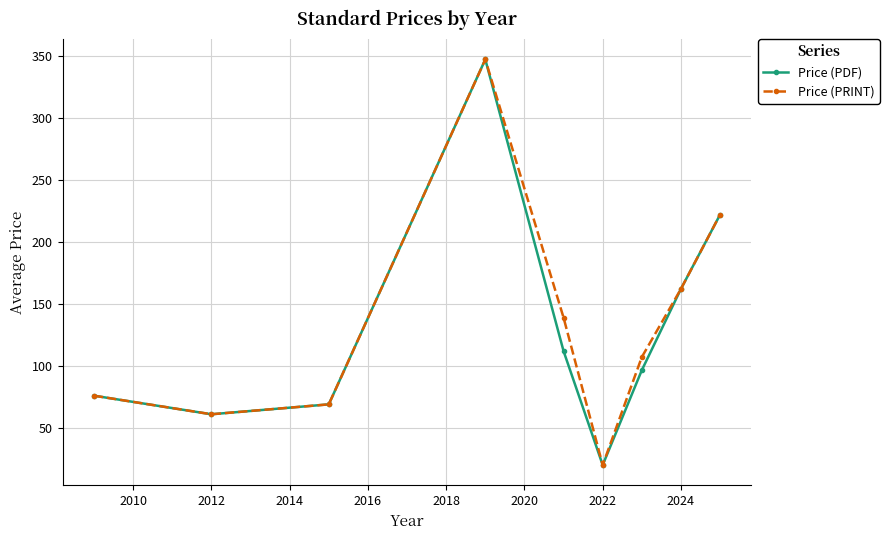

What are all the series names shown in the legend?

Price (PDF), Price (PRINT)